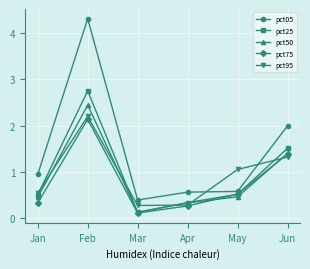

What is the sum of all pct25 values?

5.8